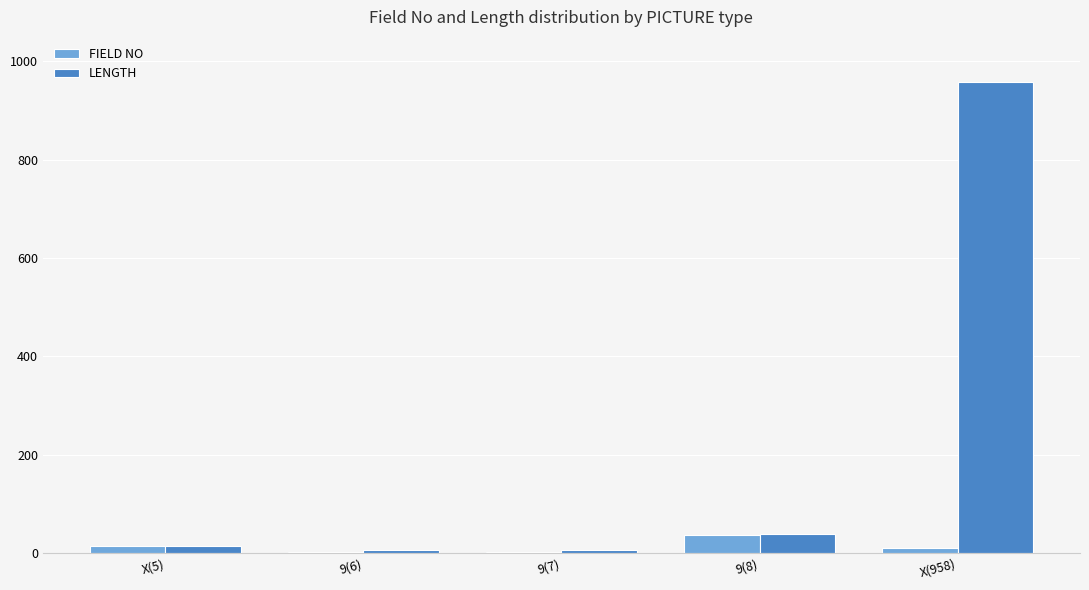

Count the number of categories in the chart.

5